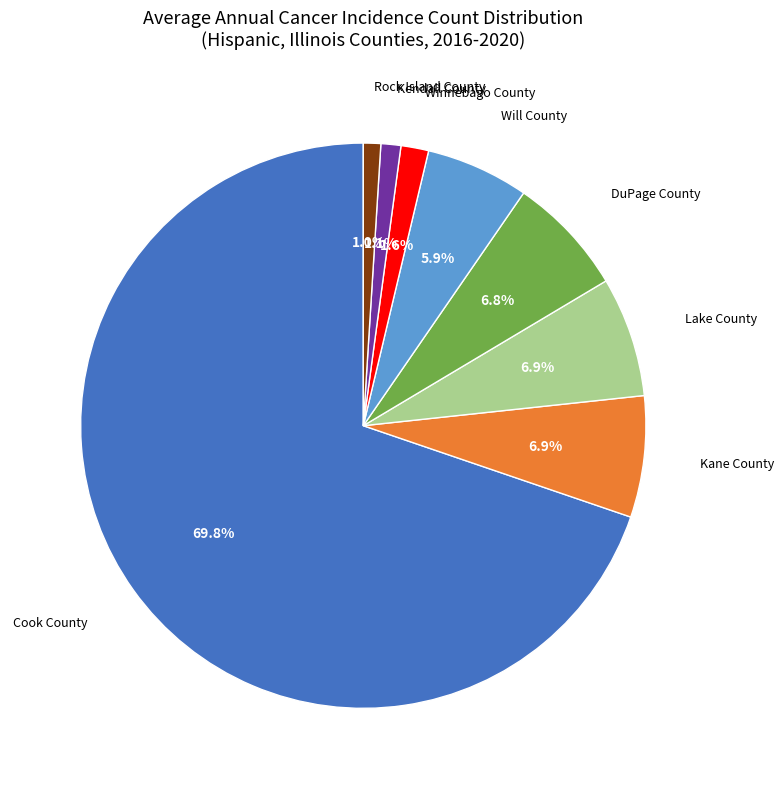

Is there any slice that represents more than half of the pie?

Yes